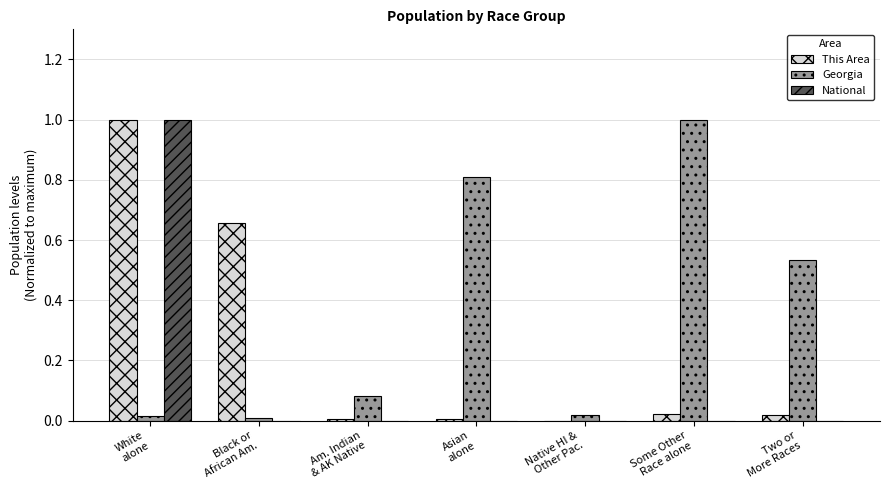

Which series has the largest total across all categories?

Georgia